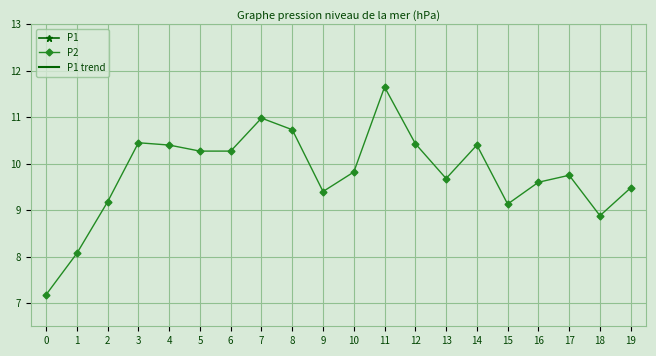

The value of P1 at 8 is 4.5. True or false?

False